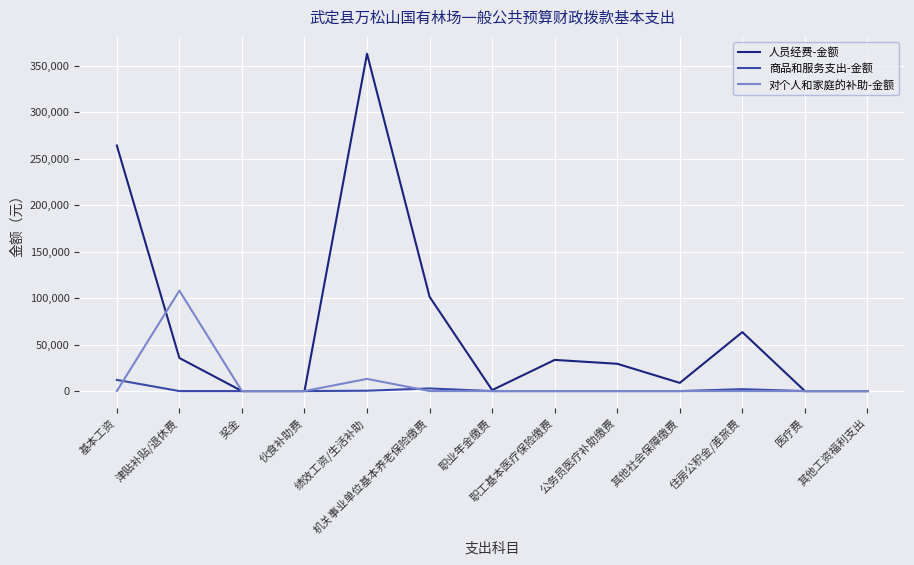

At which category does 对个人和家庭的补助-金额 reach its first local peak?

津贴补贴/退休费